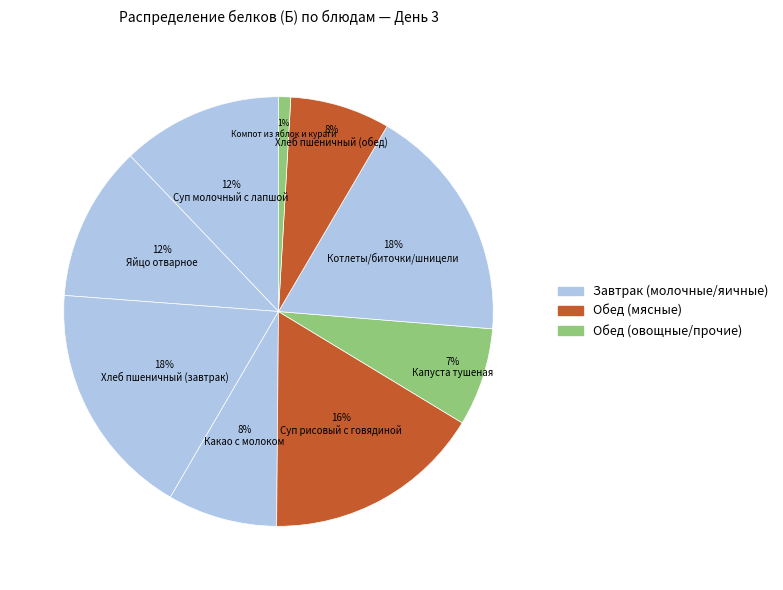

How many segments does this pie chart have?

9